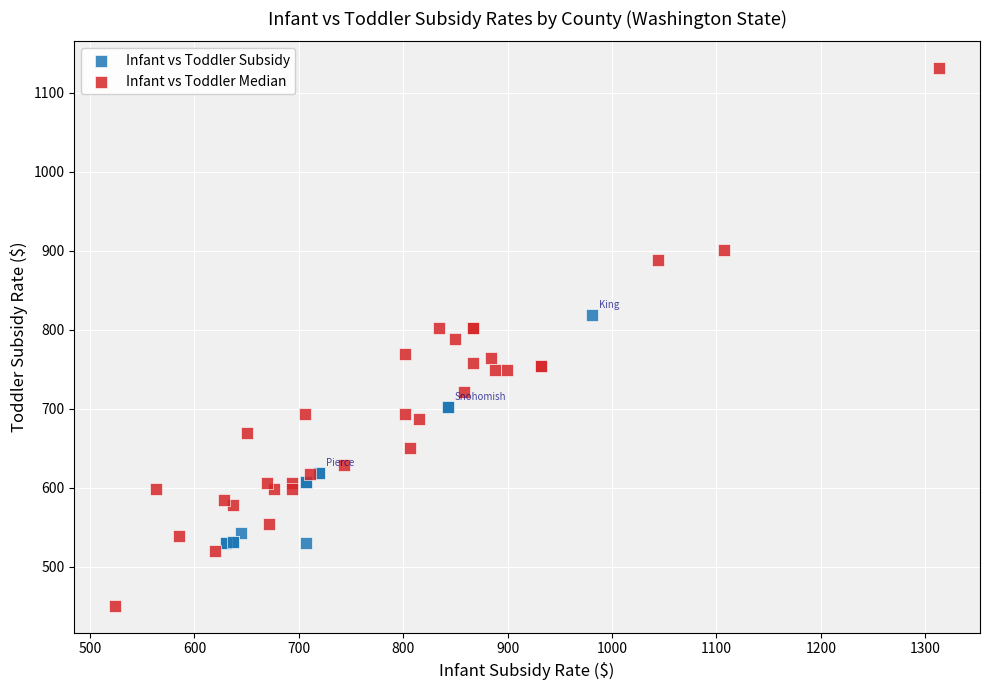

Which series contains the highest Y value?

Infant vs Toddler Median